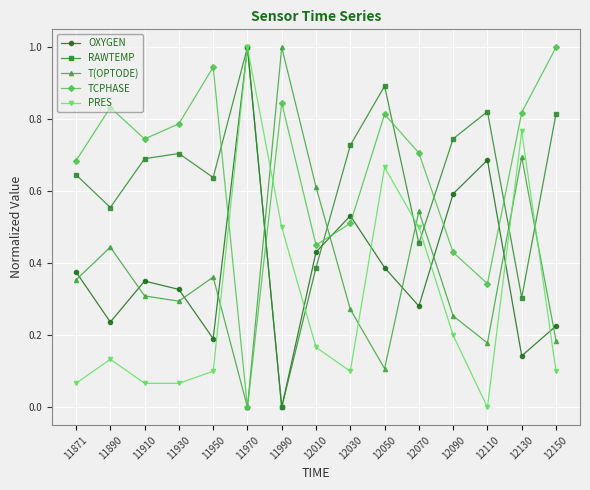

How many values in OXYGEN are above zero?

14